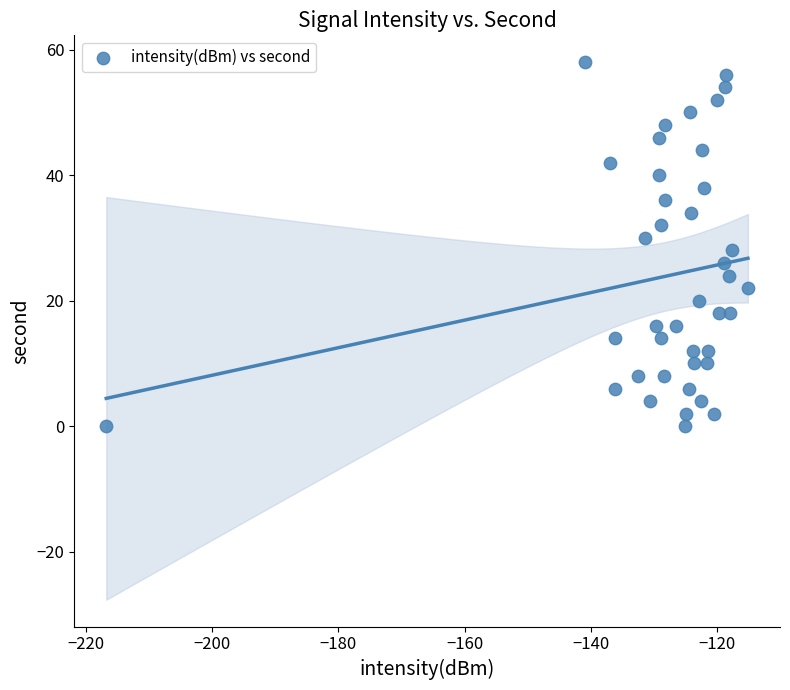

What is the range of Y values (max minus min)?

58